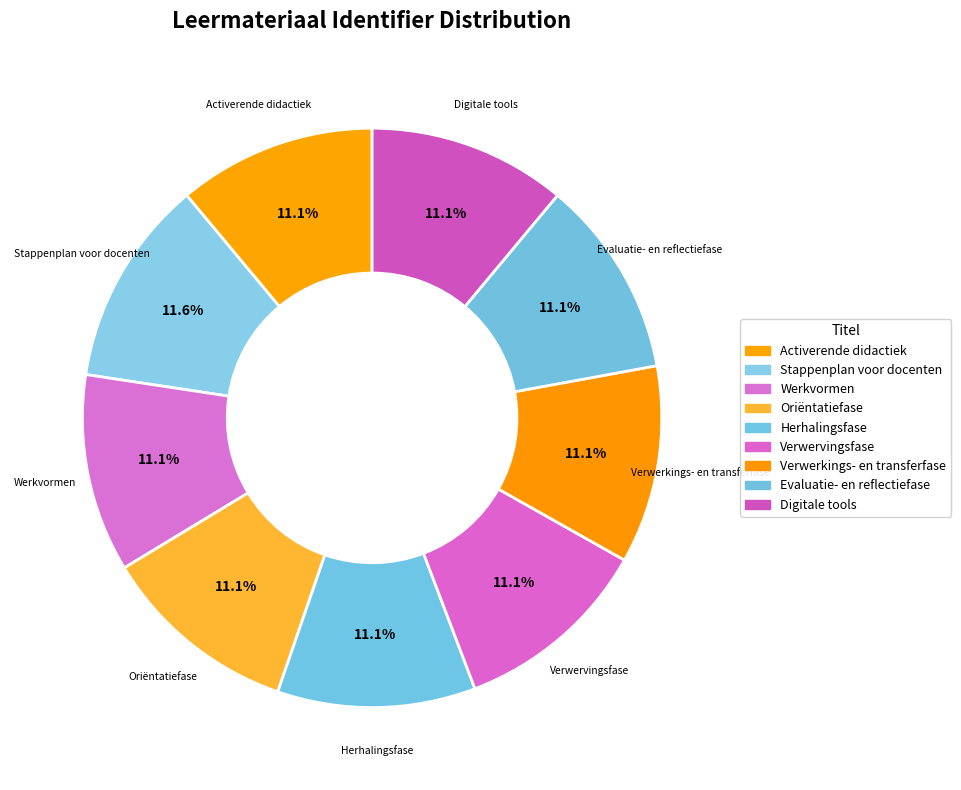

How many segments does this pie chart have?

9